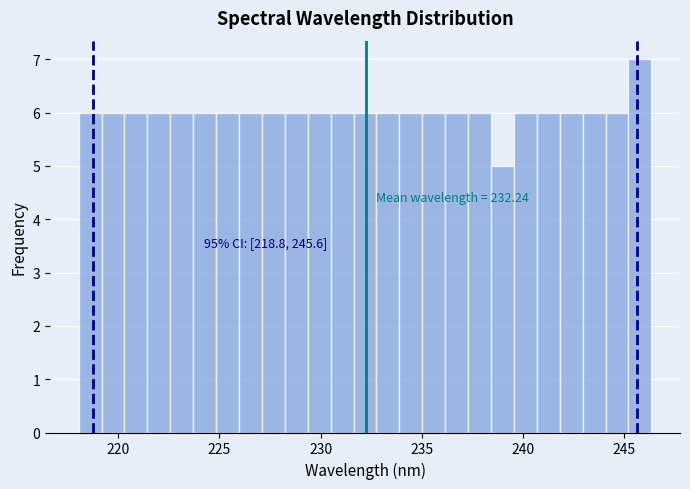

Around what value on the x-axis is the tallest bar? Give the approximate position of its centre, as read against the axis.

246.0